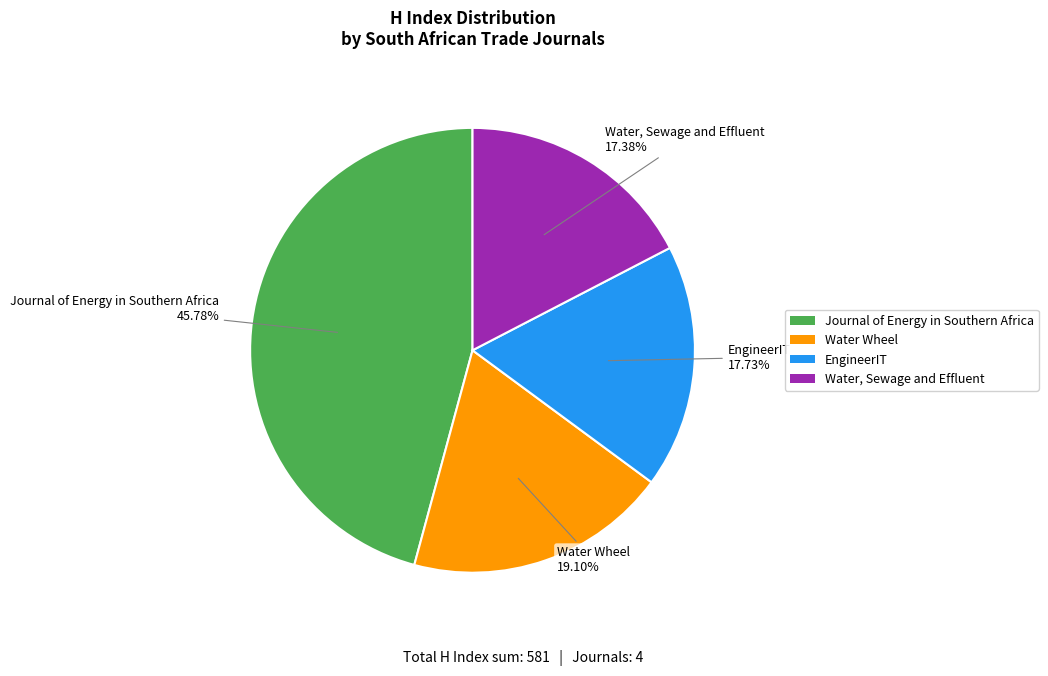

What portion of the pie excludes Water, Sewage and Effluent?

82.6%